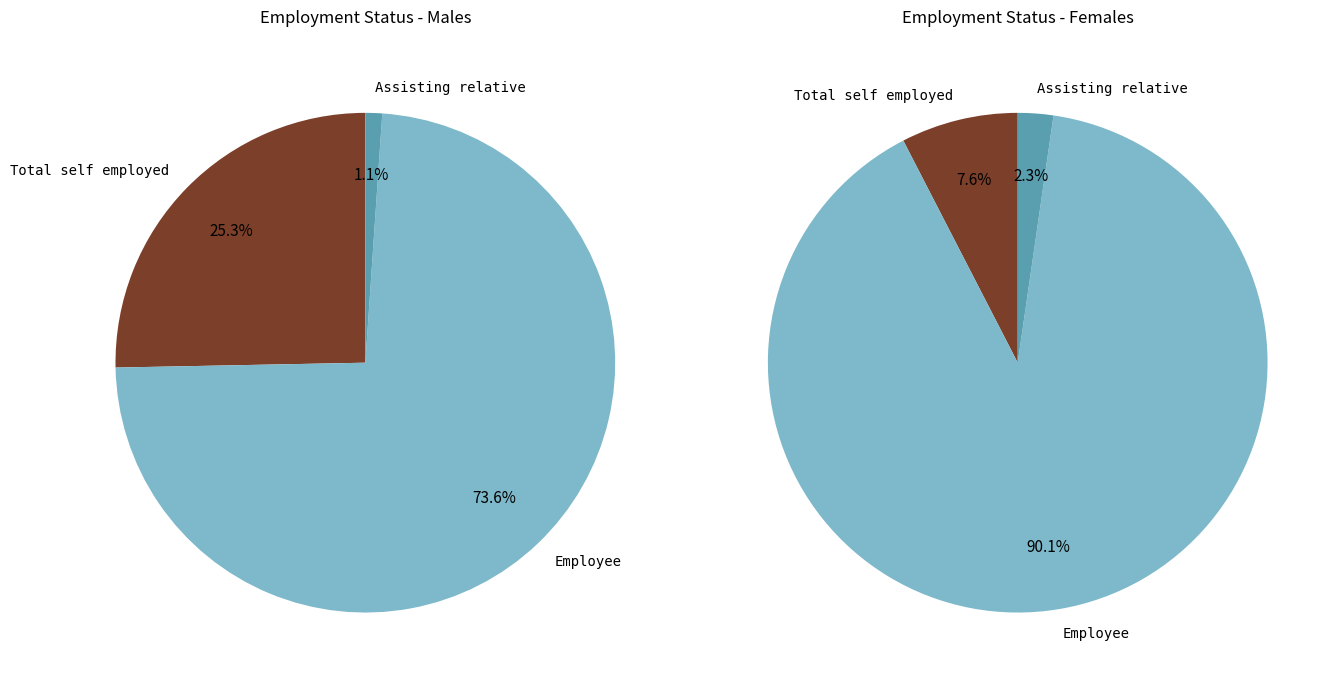

Count the number of slices in the pie.

3